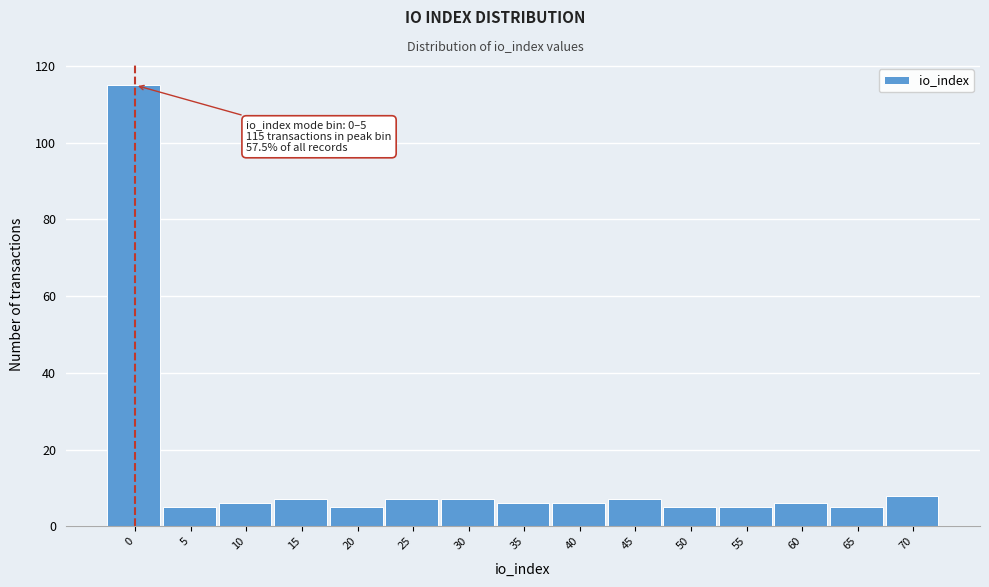

Reading left to right, transcribe all the data shown in this chart.

115	5	6	7	5	7	7	6	6	7	5	5	6	5	8